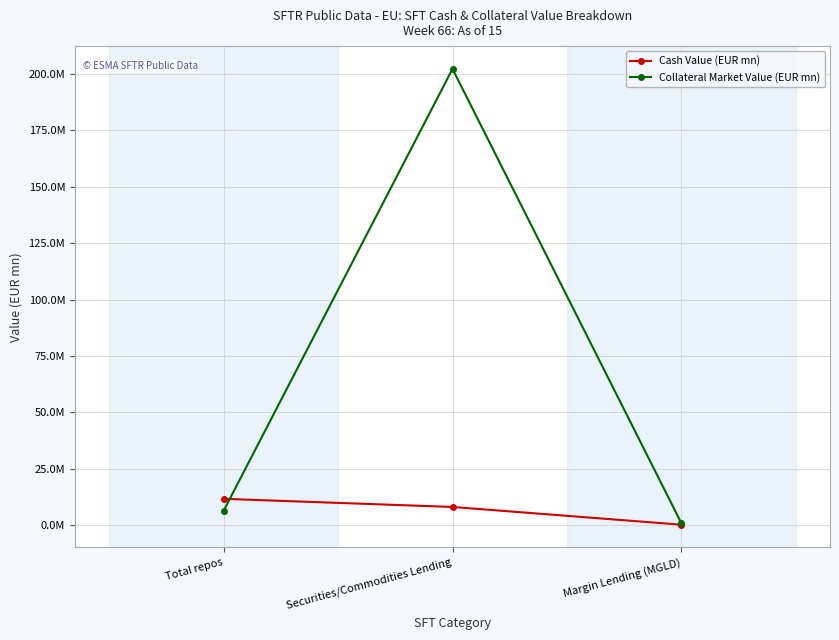

What are all the series names shown in the legend?

Cash Value (EUR mn), Collateral Market Value (EUR mn)